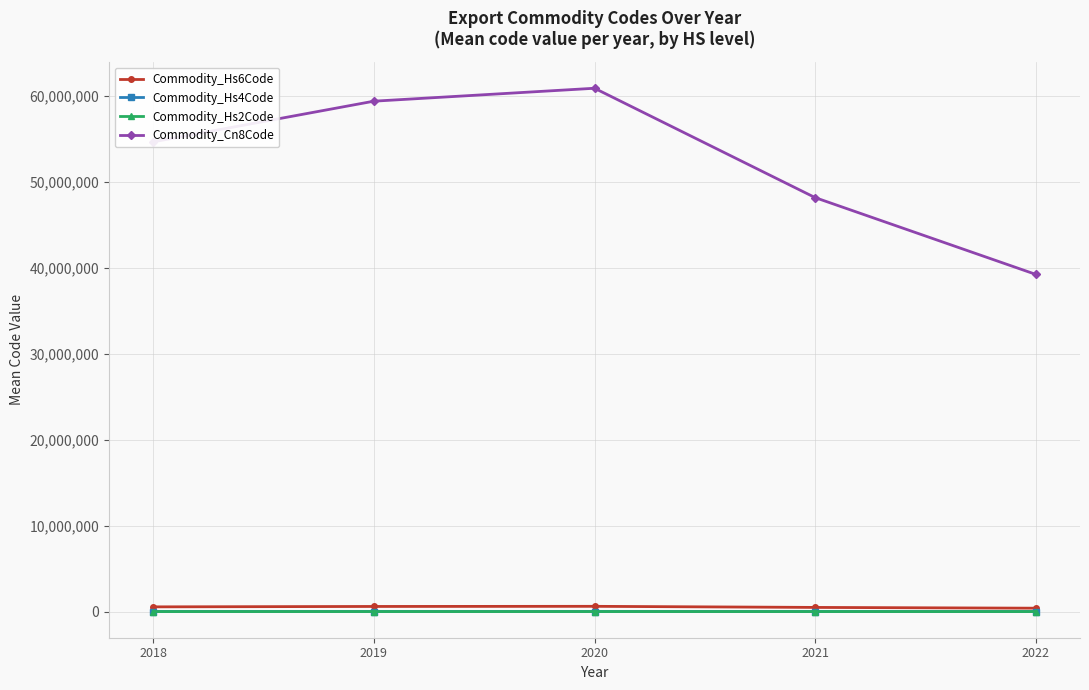

True or false: Commodity_Hs2Code and Commodity_Cn8Code cross at least once.

False